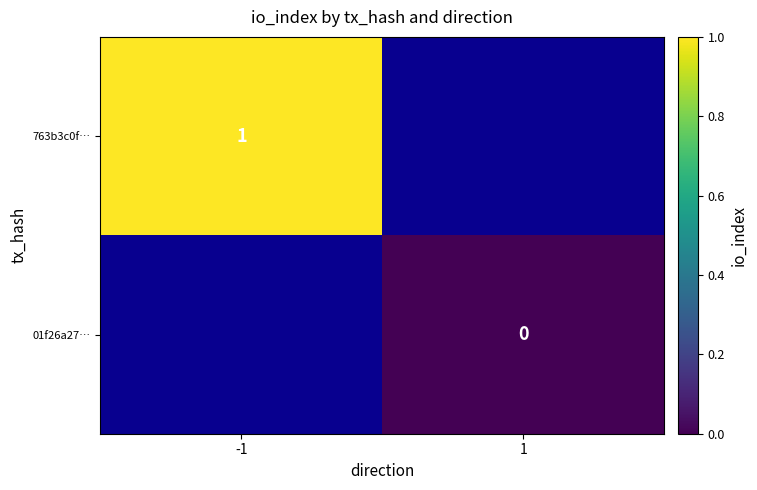

Is the value of 763b3c0f… at -1 greater than the value of 01f26a27… at 1?

Yes